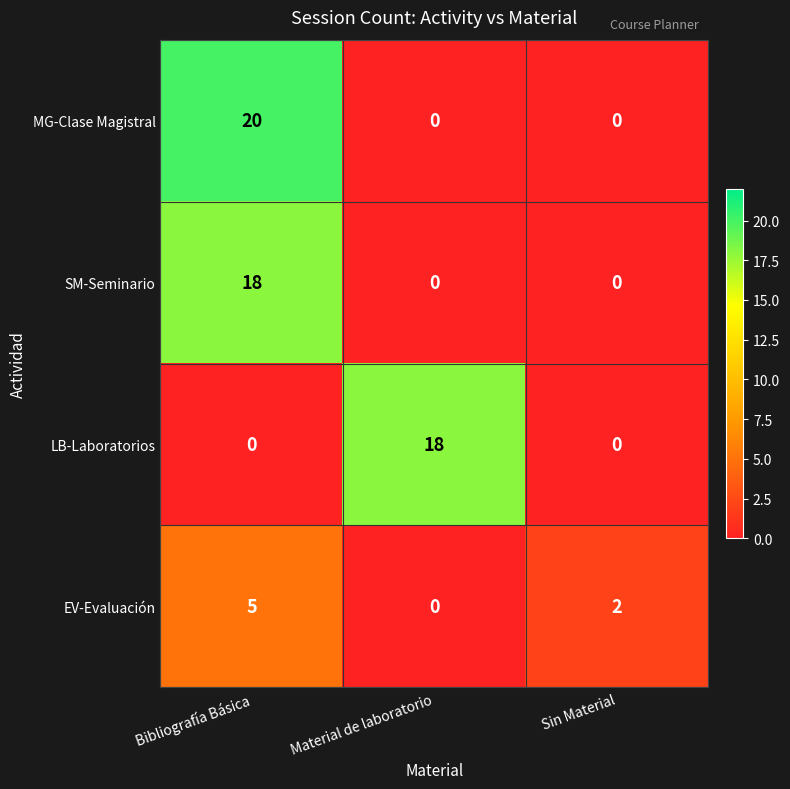

How many distinct data groups are displayed?

4